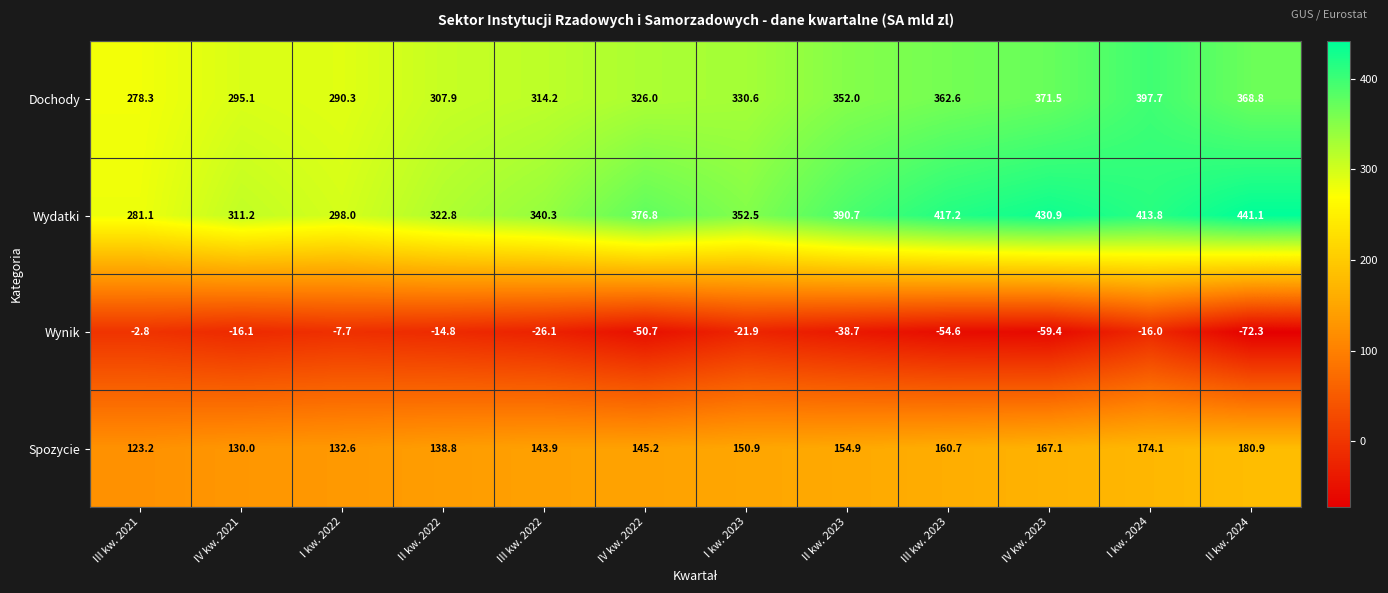

What is the total value across all series at III kw. 2022?

772.3